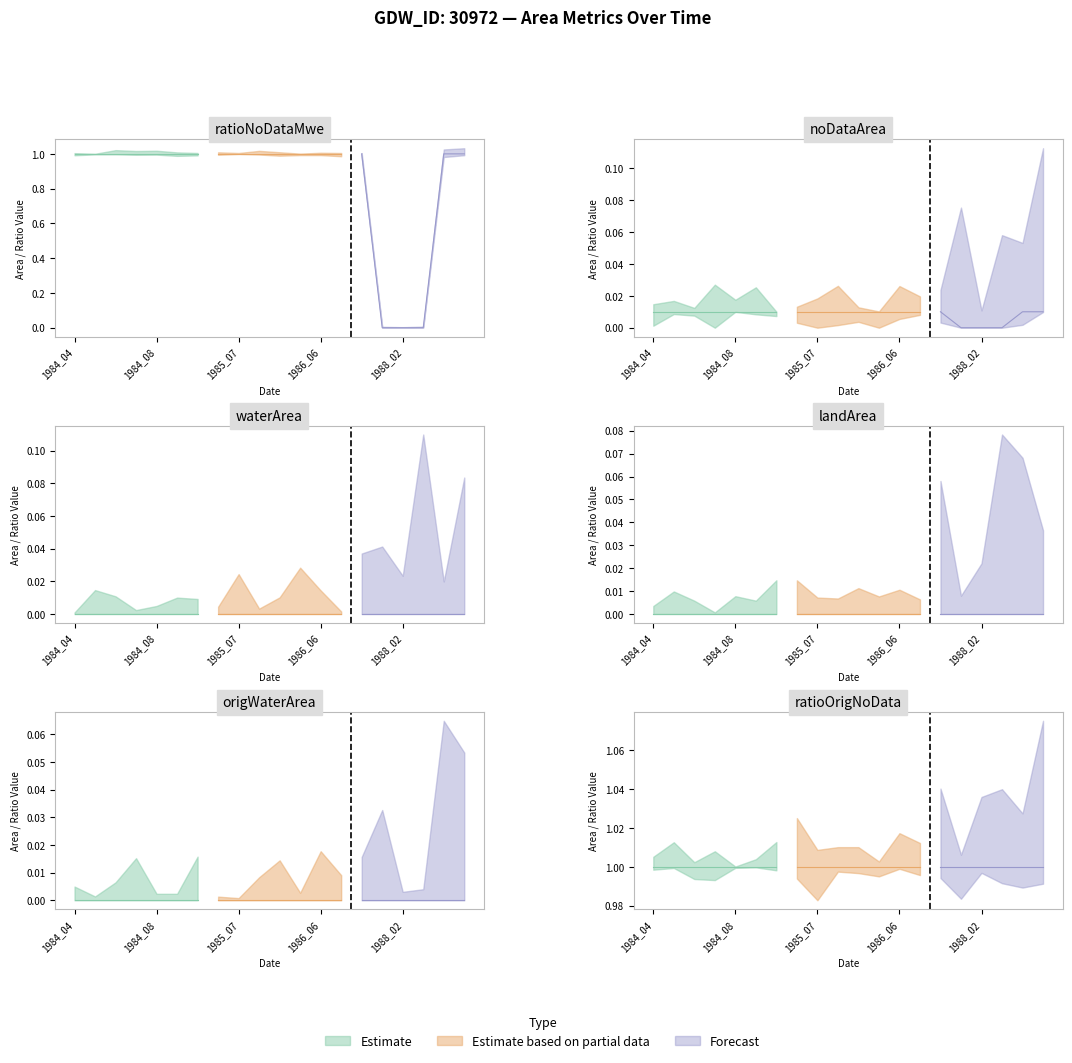

What is the spread (max minus min) of values at 1988_01?

1.0